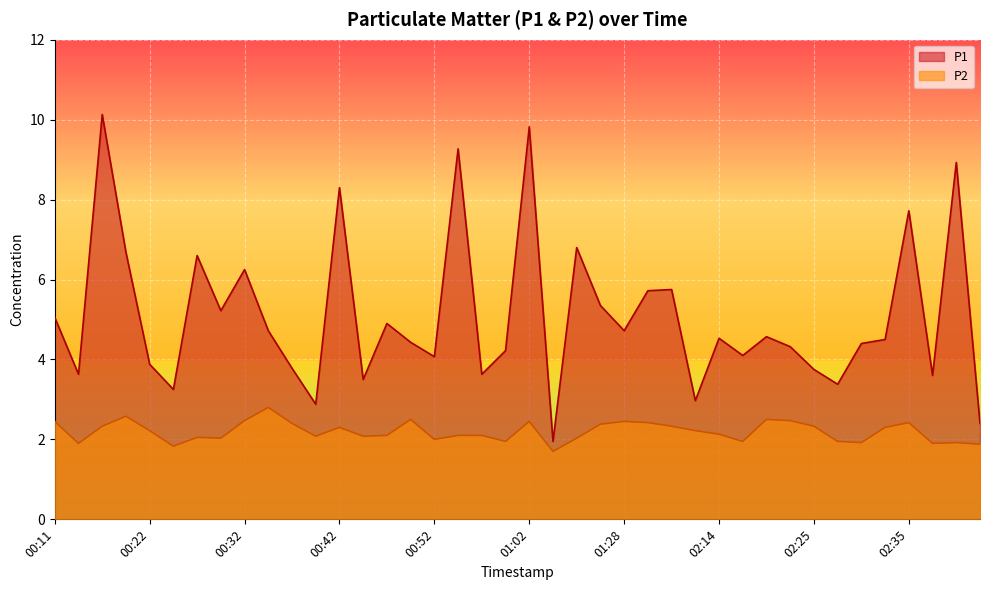

What is the label of the 2nd point from the left?

00:14